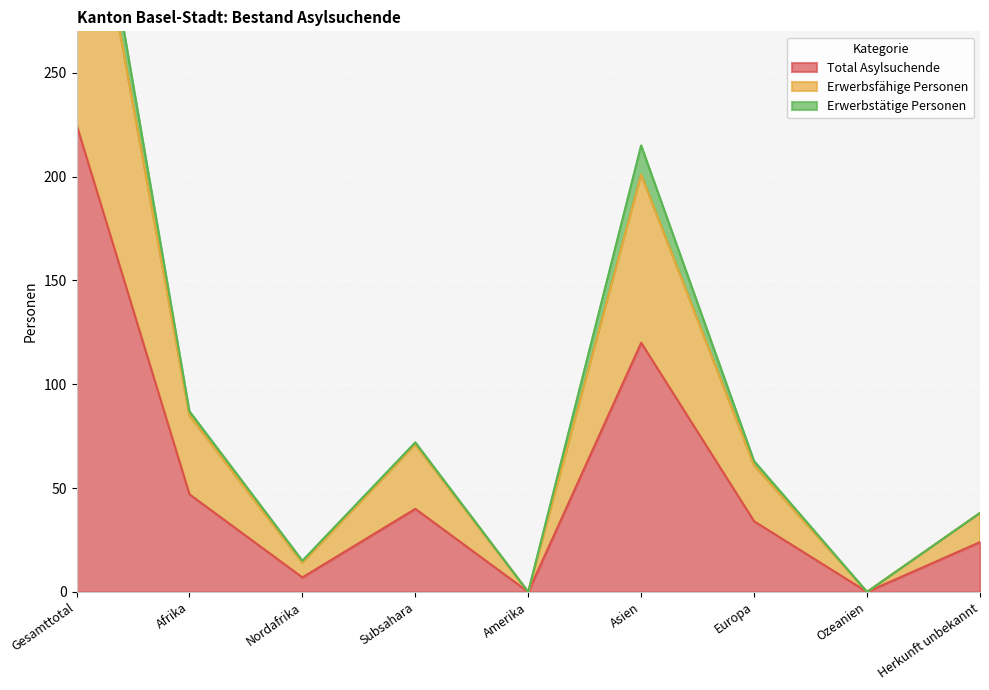

Which series changed the most between Afrika and Herkunft unbekannt?

Erwerbsfähige Personen